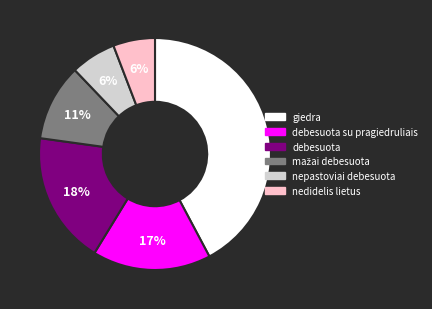

To the nearest percent, what is the difference between the largest and smallest slice percentages?

36%